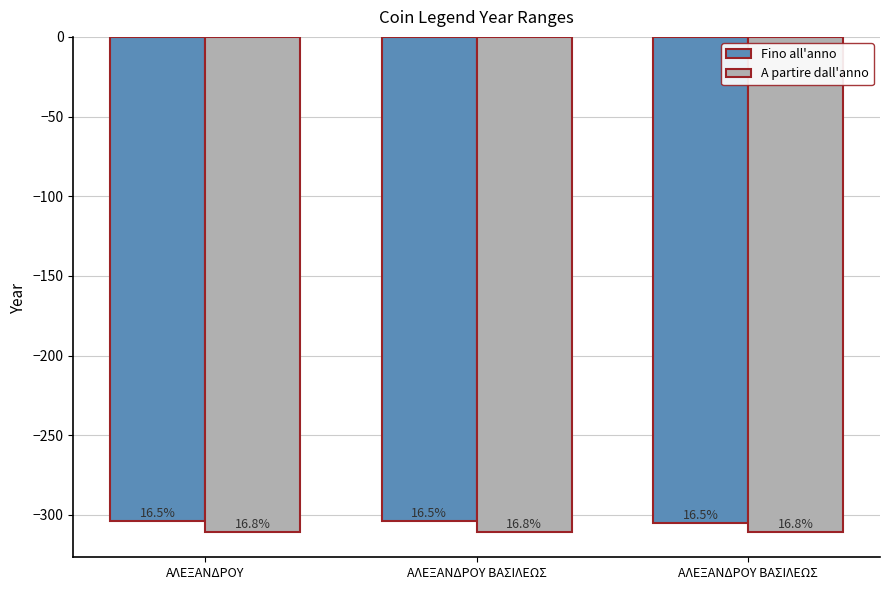

Reading left to right, list all the values displayed in this chart.

Fino all'anno: -304	-304	-305
A partire dall'anno: -311	-311	-311